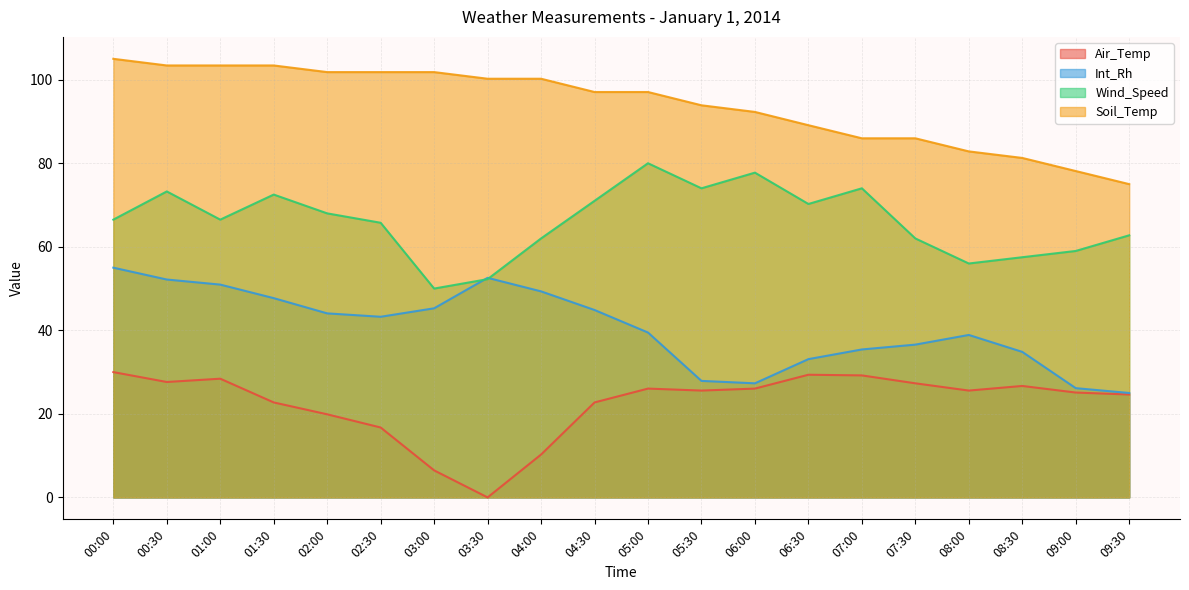

True or false: Int_Rh and Air_Temp intersect in this chart.

False